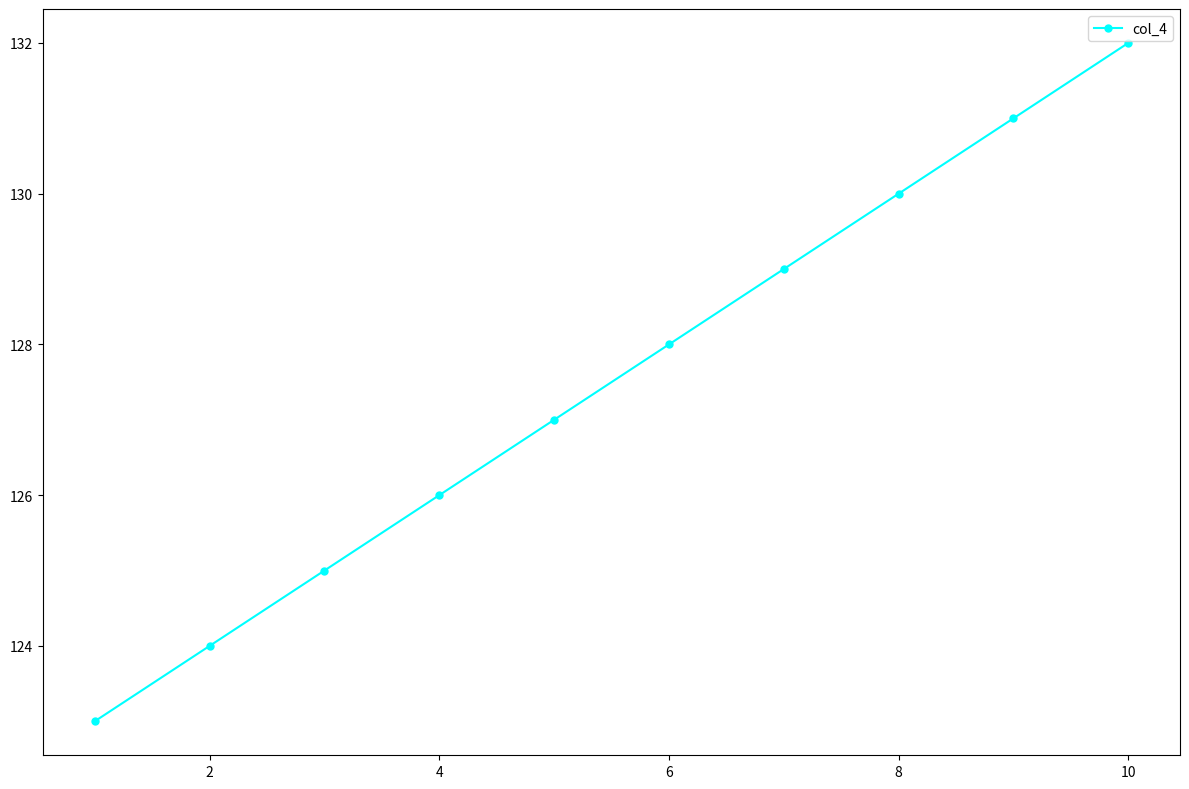

What is the value of the 10th point from the left?

132